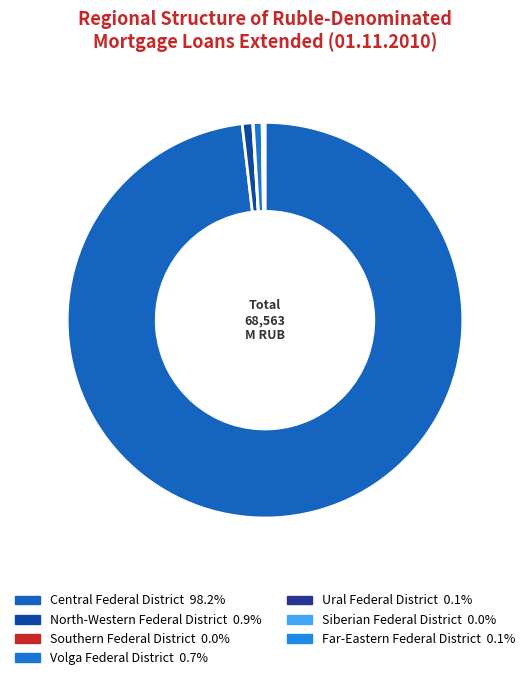

To the nearest percent, what is the difference between the largest and smallest slice percentages?

98%